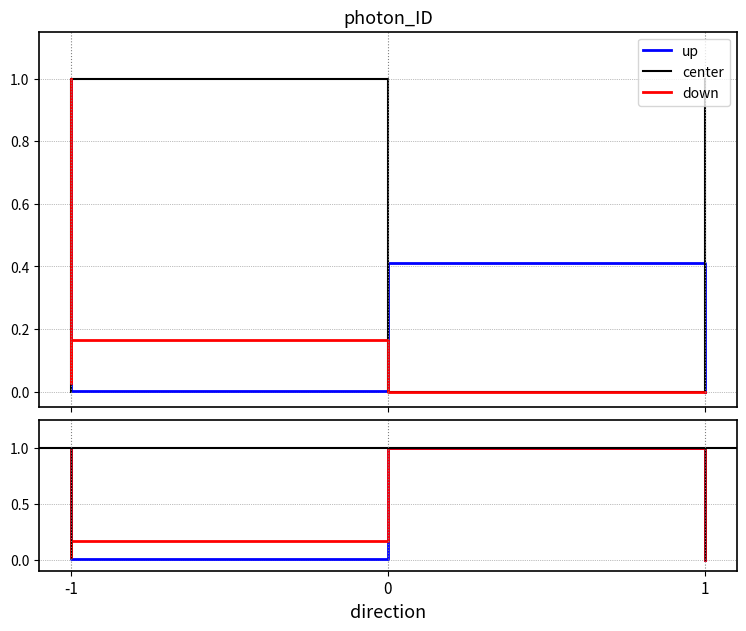

In center, how many points are lower than both neighbors (excluding endpoints)?

1